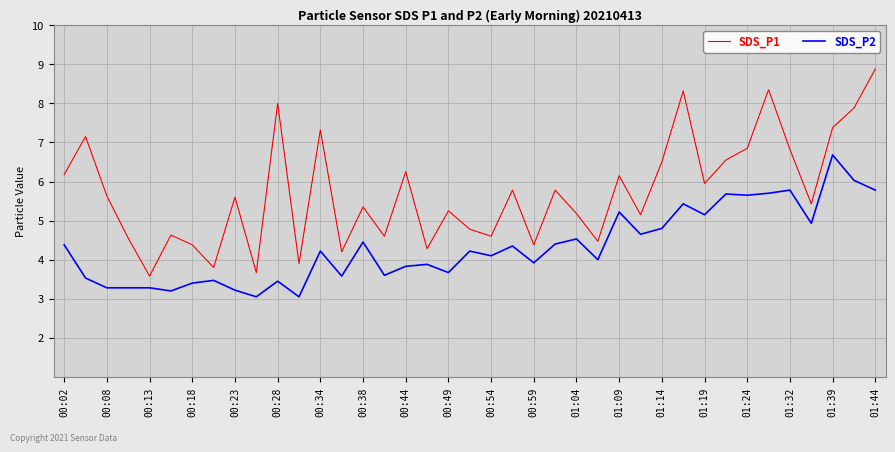

True or false: SDS_P1 and SDS_P2 intersect in this chart.

False